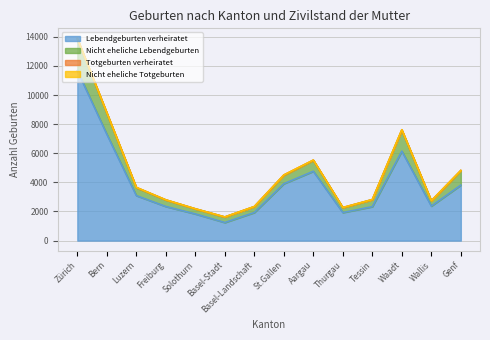

Which has a higher value, Thurgau or Basel-Stadt?

Thurgau